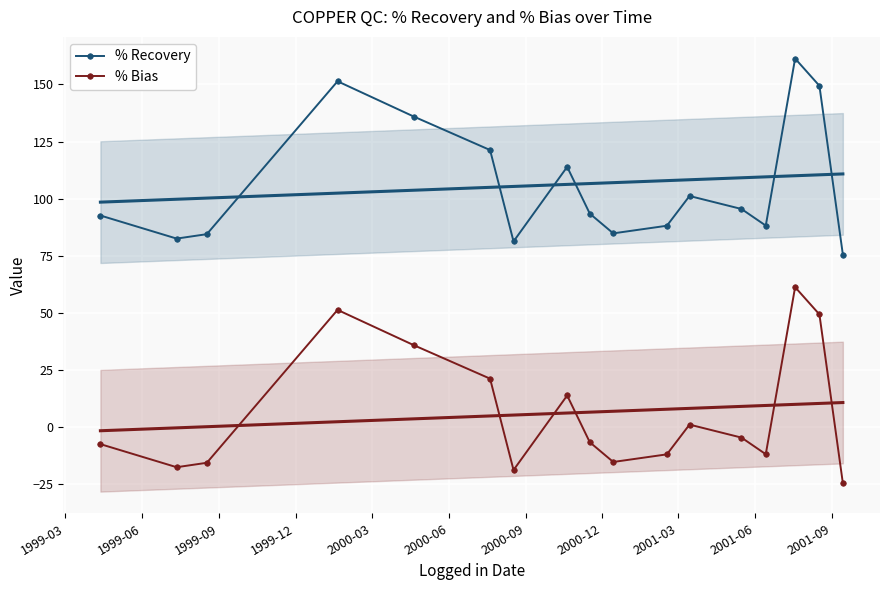

True or false: % Recovery and % Bias cross at least once.

False